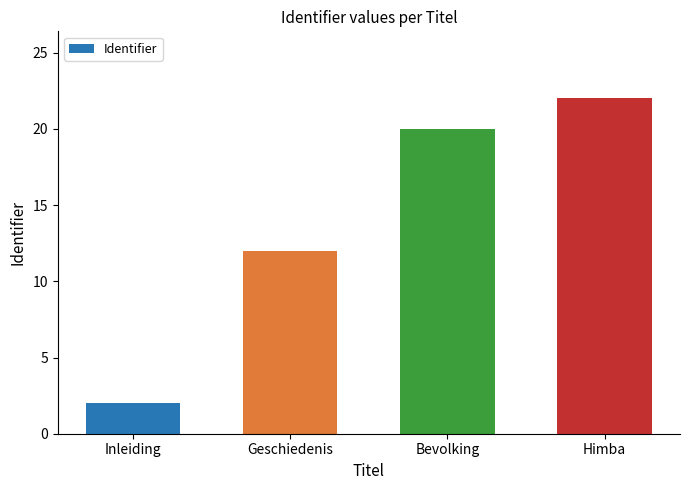

Does the chart contain any negative values?

No